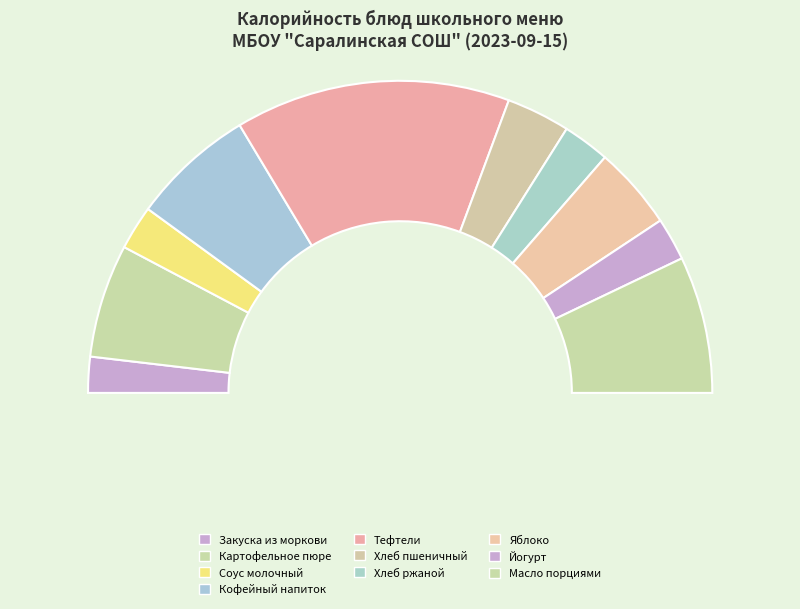

To the nearest percent, what is the difference between the Картофельное пюре and Йогурт slice percentages?

7%